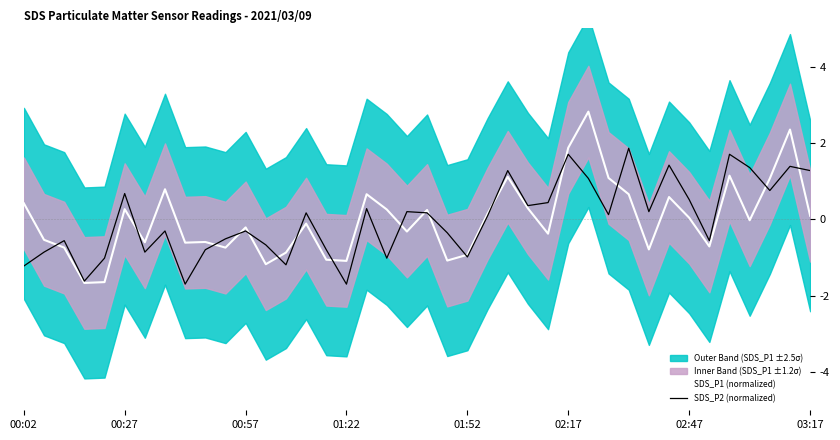

What is the maximum value for SDS_P2 (normalized)?

1.9